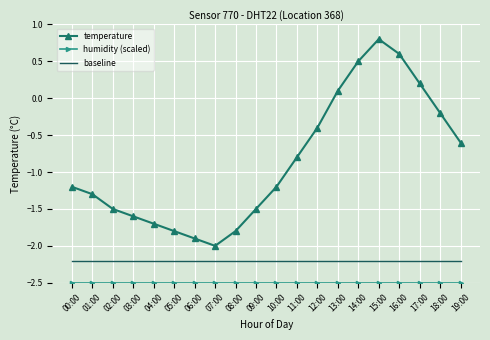

At how many categories does at least one series exceed 0?

5